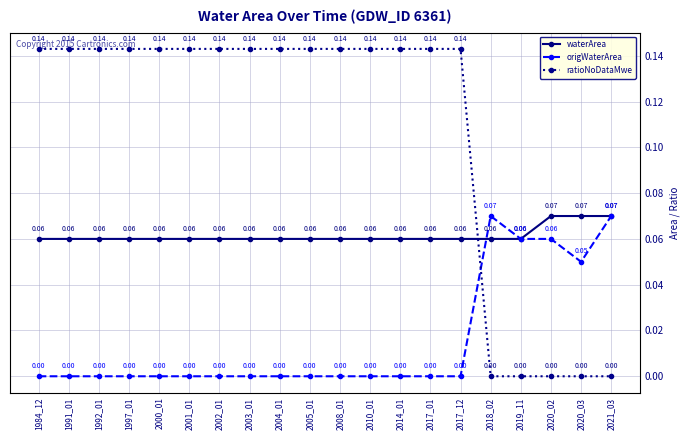

Which series has the largest range (max minus min)?

ratioNoDataMwe